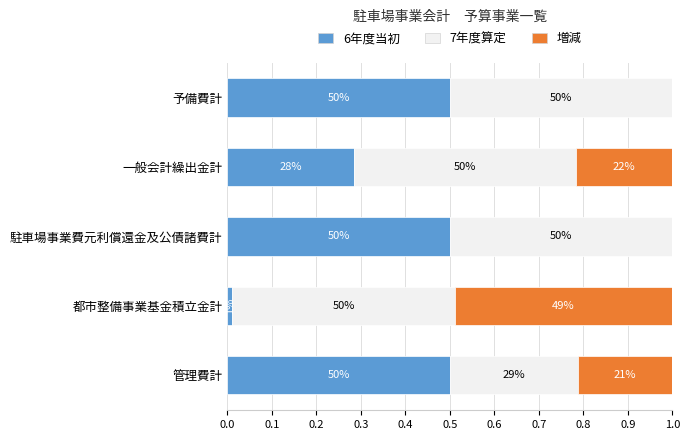

What are all the series names shown in the legend?

6年度当初, 7年度算定, 増減